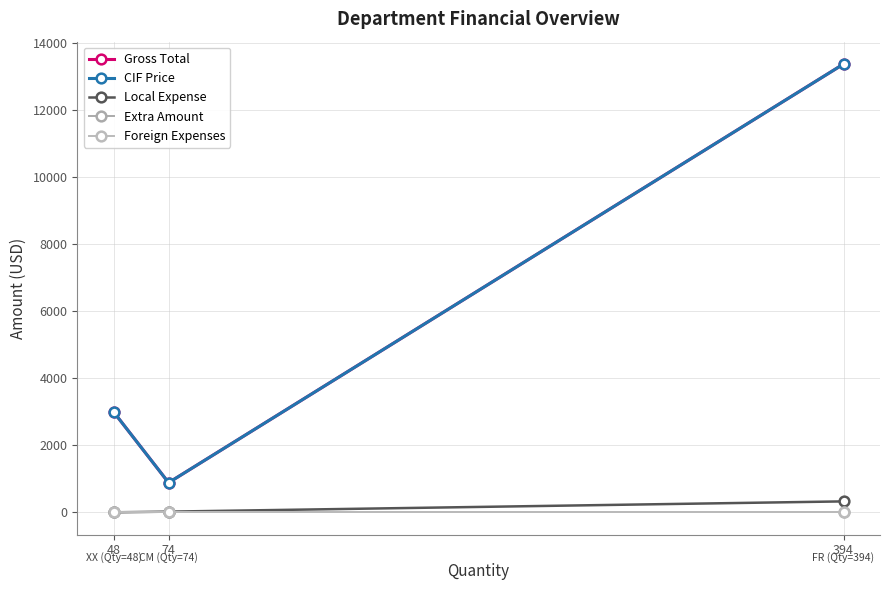

At which label does Local Expense first exceed 20?

74